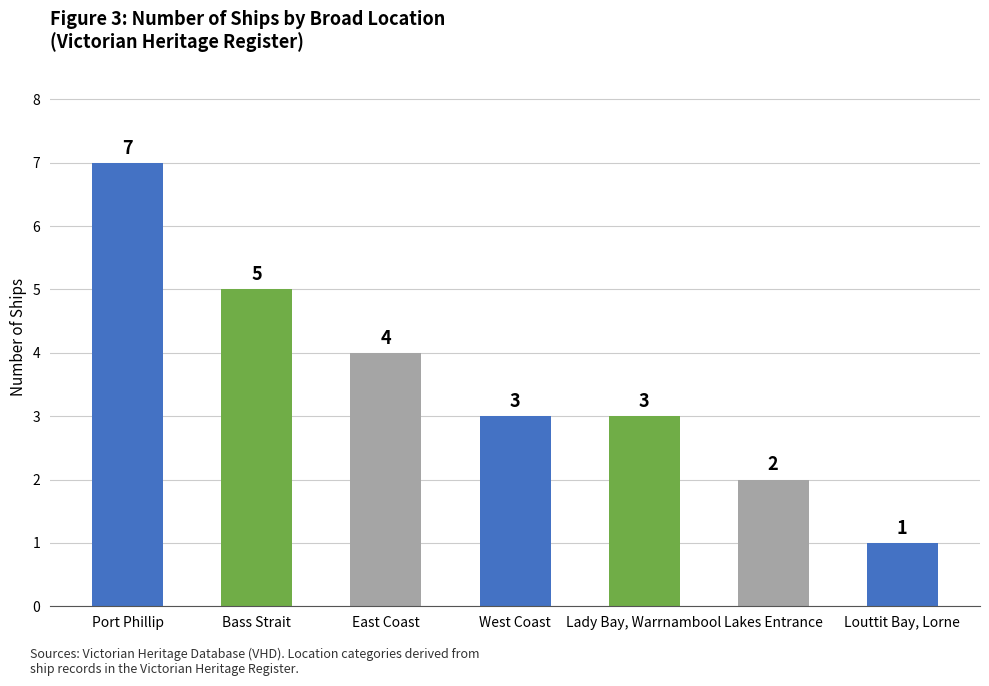

What is the change in value from Port Phillip to Lady Bay, Warrnambool?

-4